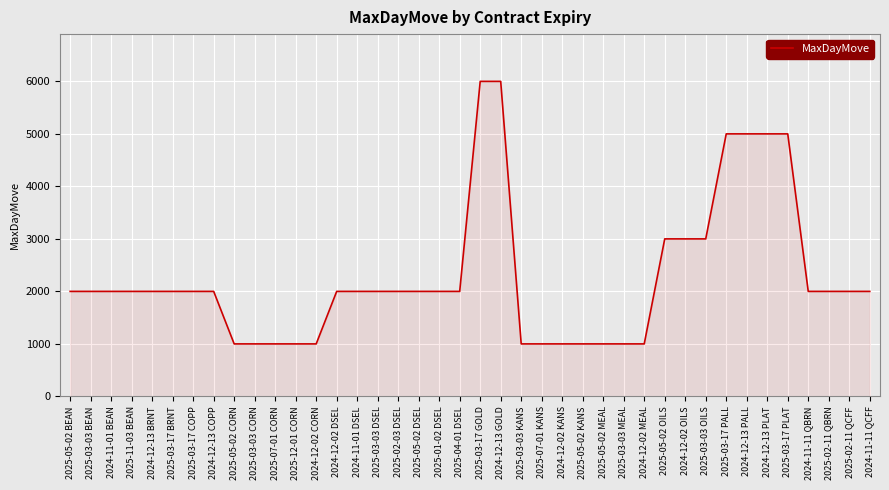

Is it true that the value at 2025-03-17 PLAT is 5000?

True